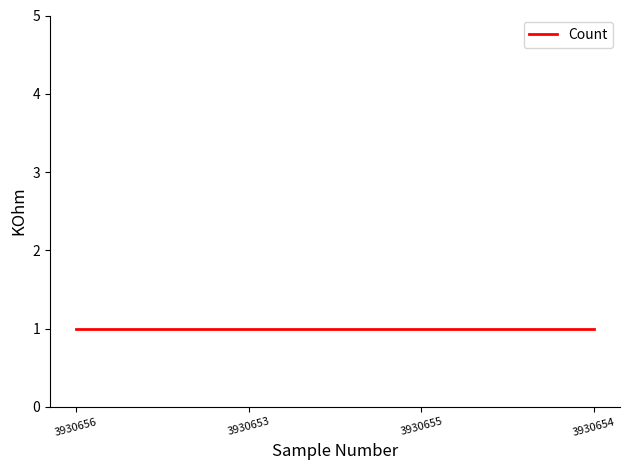

True or false: Count and IRN cross at least once.

False